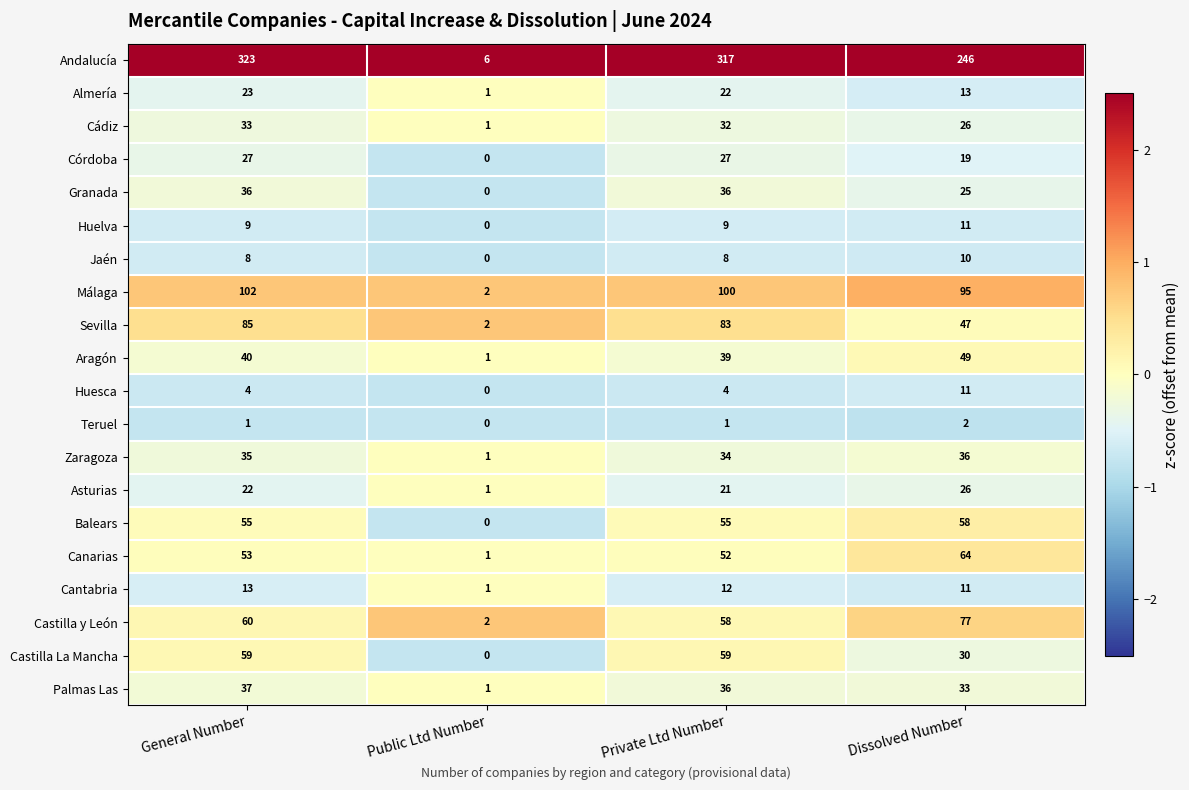

What is the total value across all series at Private Ltd Number?

1005